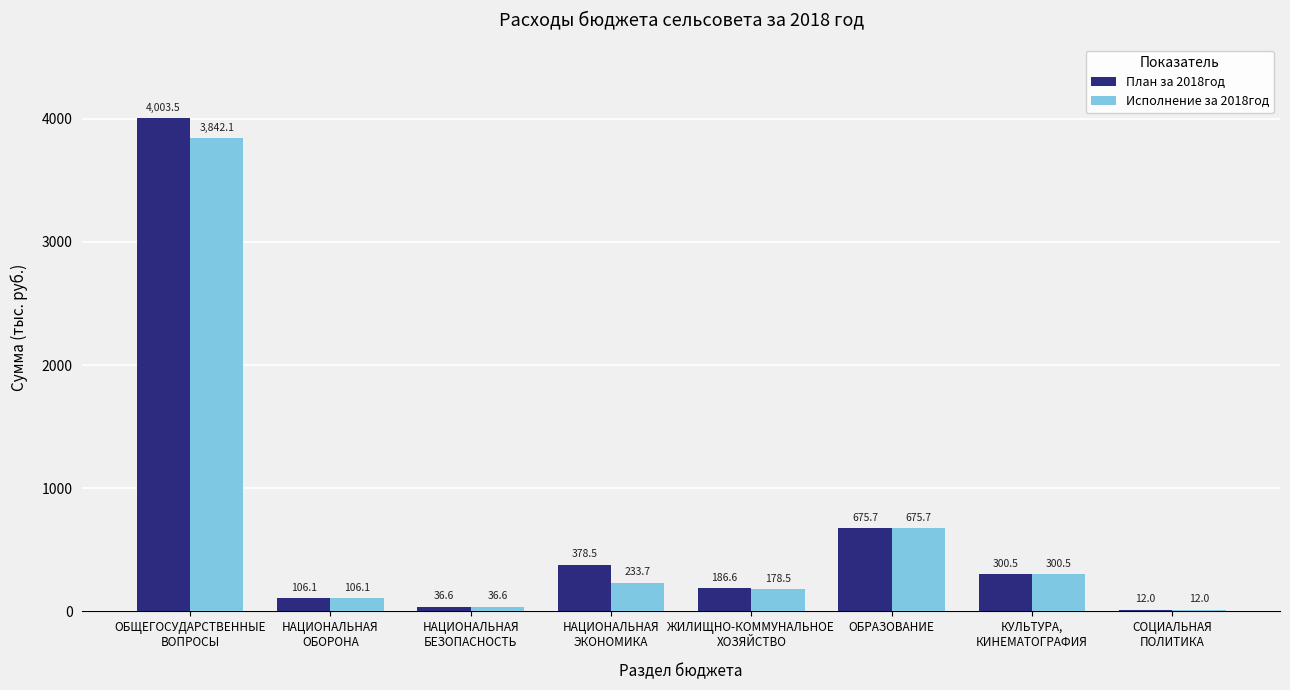

What are all the series names shown in the legend?

План за 2018год, Исполнение за 2018год